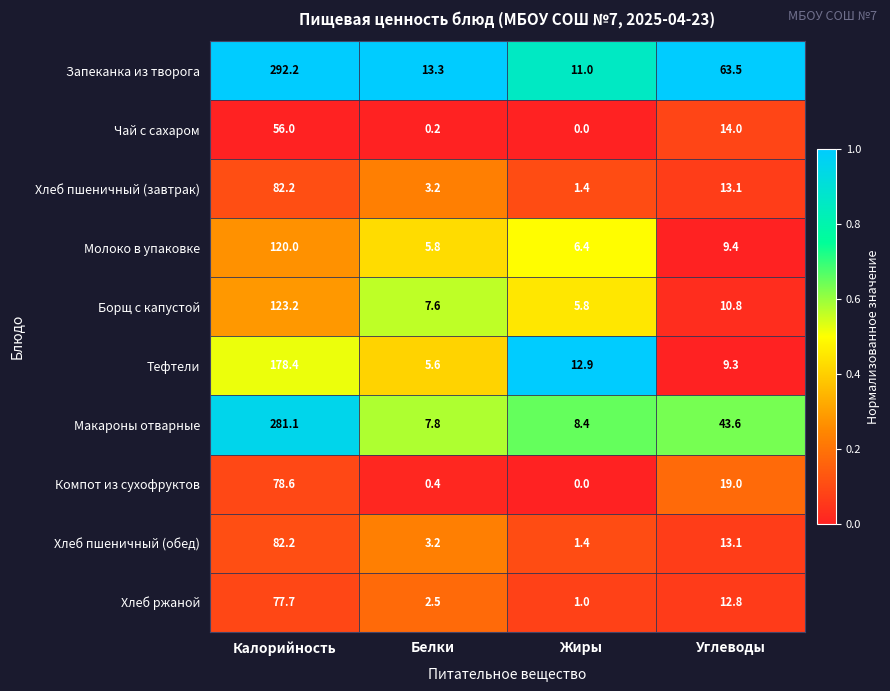

True or false: Хлеб пшеничный (обед) has a value of 1.4 at Жиры.

True